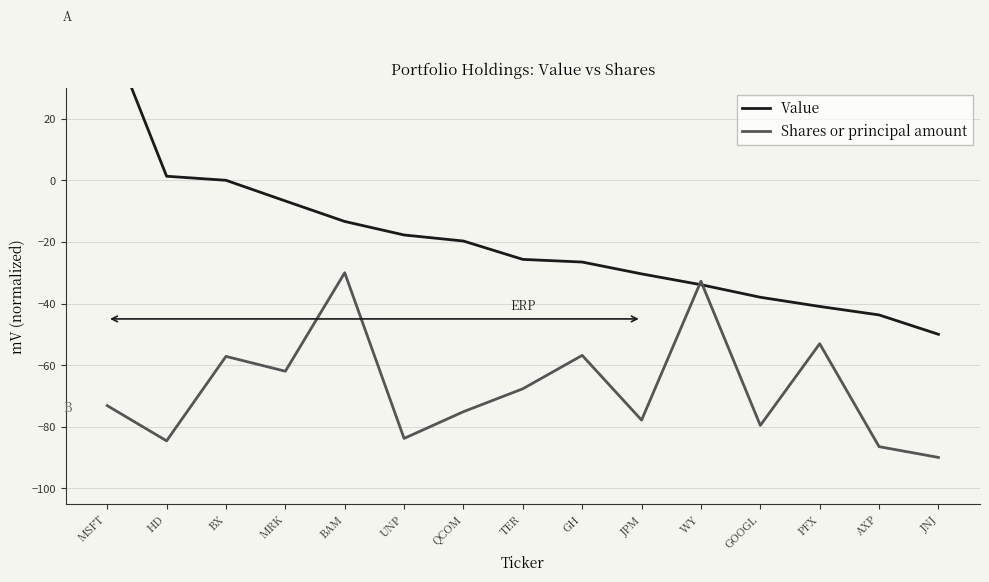

Where does the Value series first go above -25?

MSFT